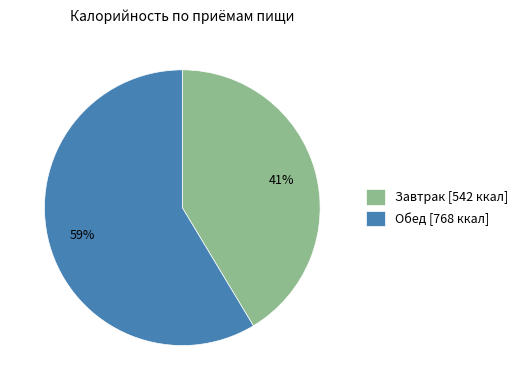

How many slices are in this pie chart?

2